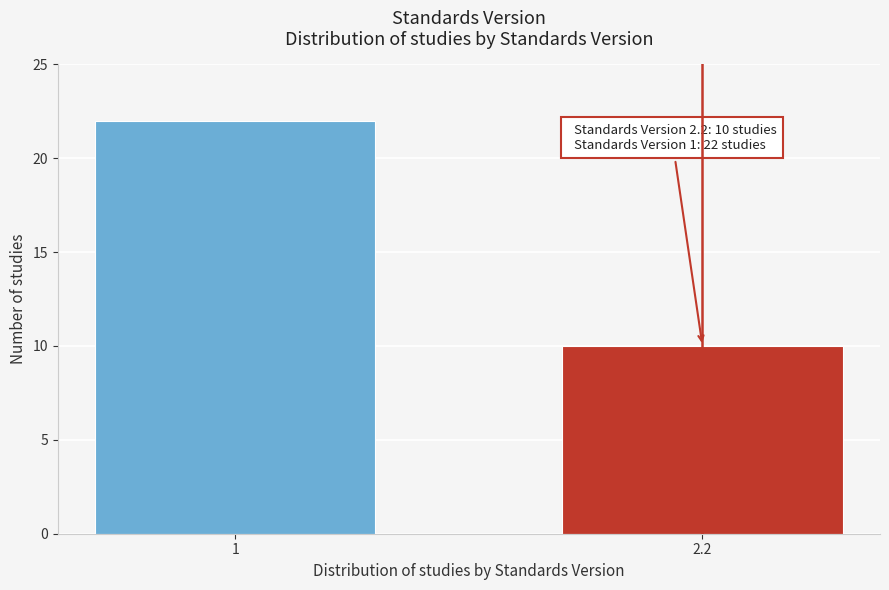

Reading left to right, extract all data points from this chart.

1=22	2.2=10